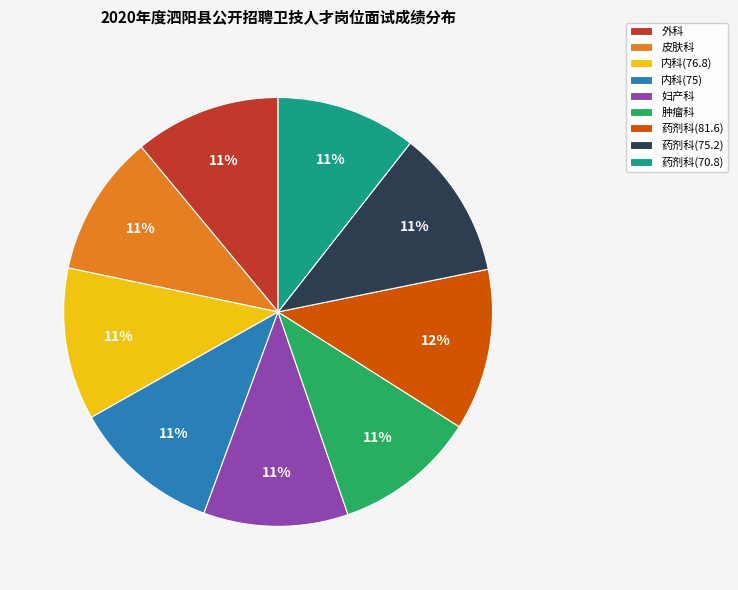

Combined, do 妇产科 and 外科 account for over 50%?

No